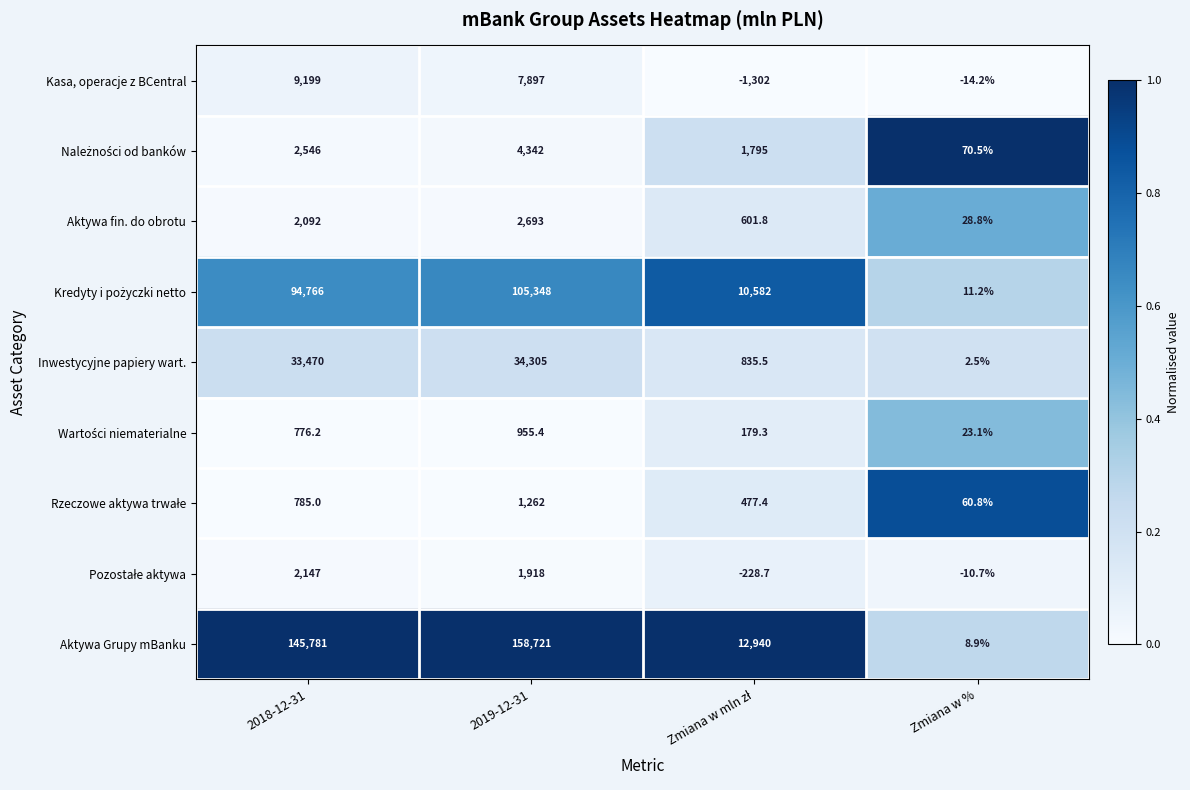

What is the difference between the highest and lowest values at 2018-12-31?

145004.8